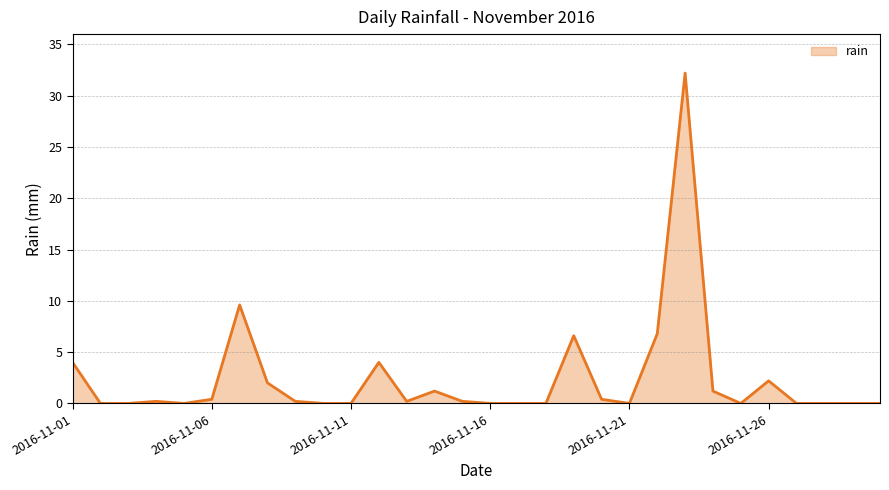

What is the maximum value shown in the chart?

32.2